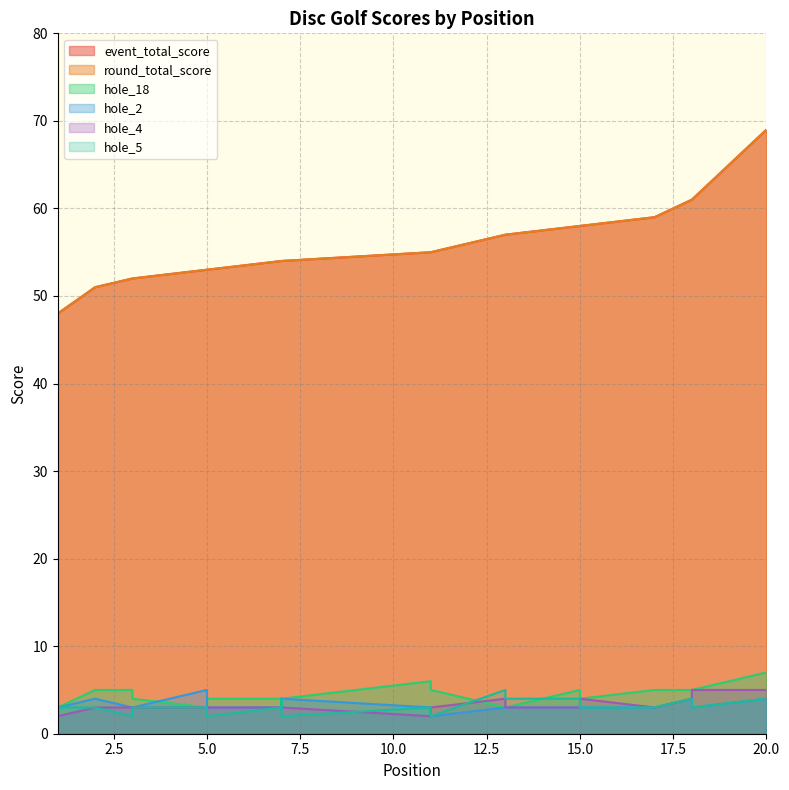

What is the spread (max minus min) of values at 17?

56